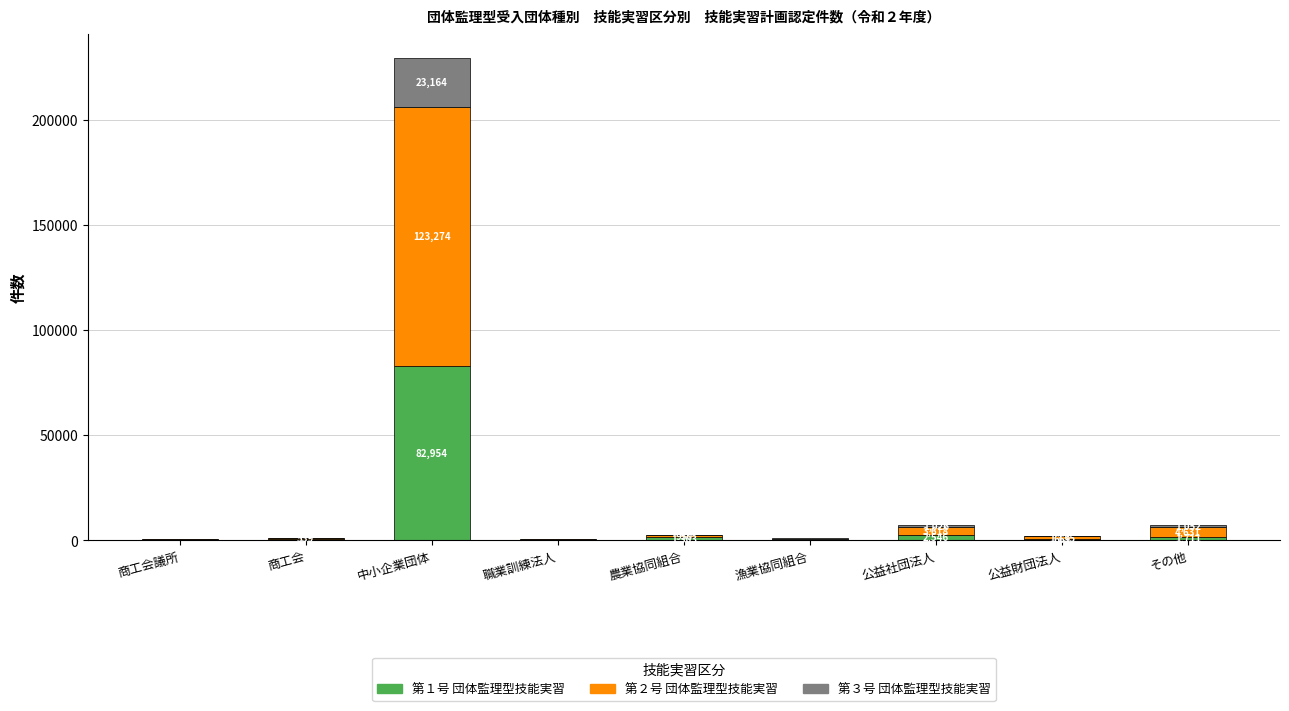

What value does the 第１号 団体監理型技能実習 series have at 商工会議所?

290